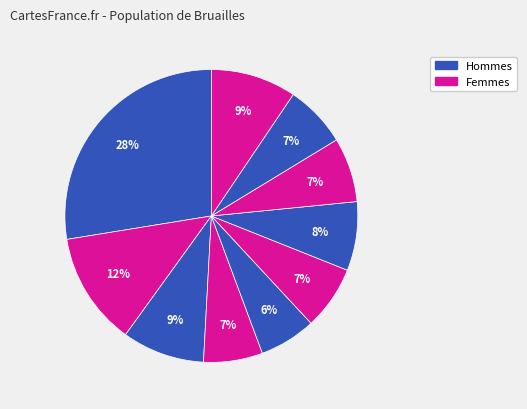

Count the number of slices in the pie.

10